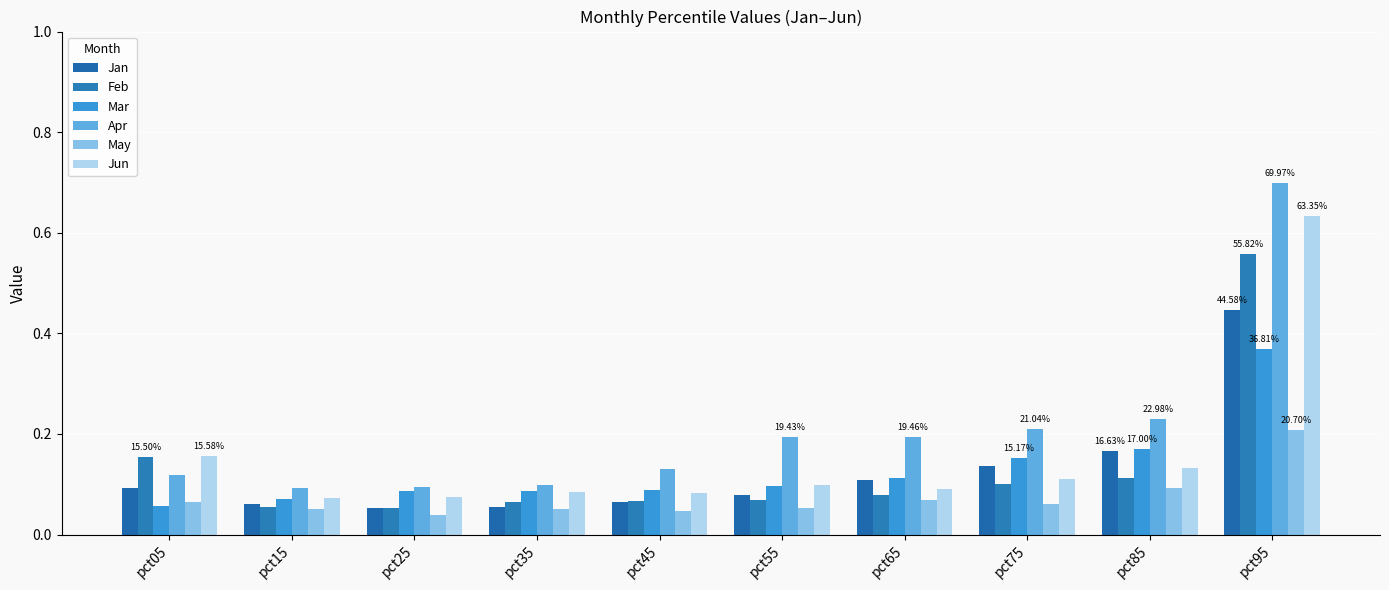

Is the value of Feb at pct15 greater than the value of Jun at pct75?

No